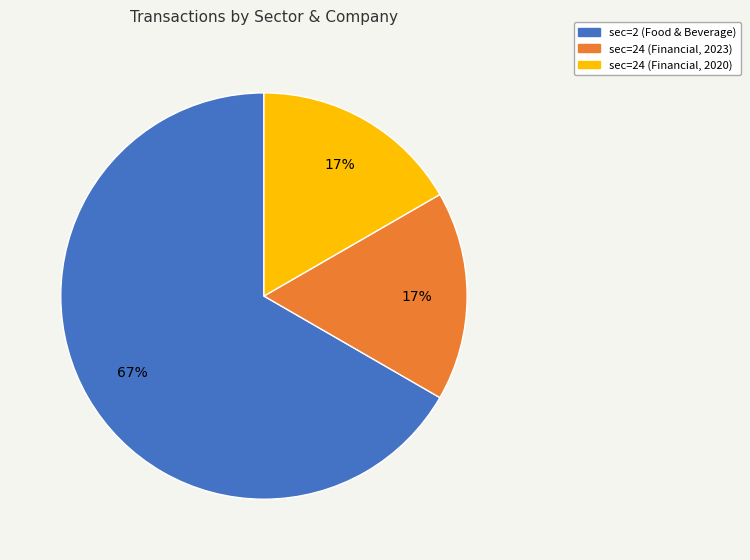

What is the largest slice in the pie chart?

sec=2 (Food & Beverage)